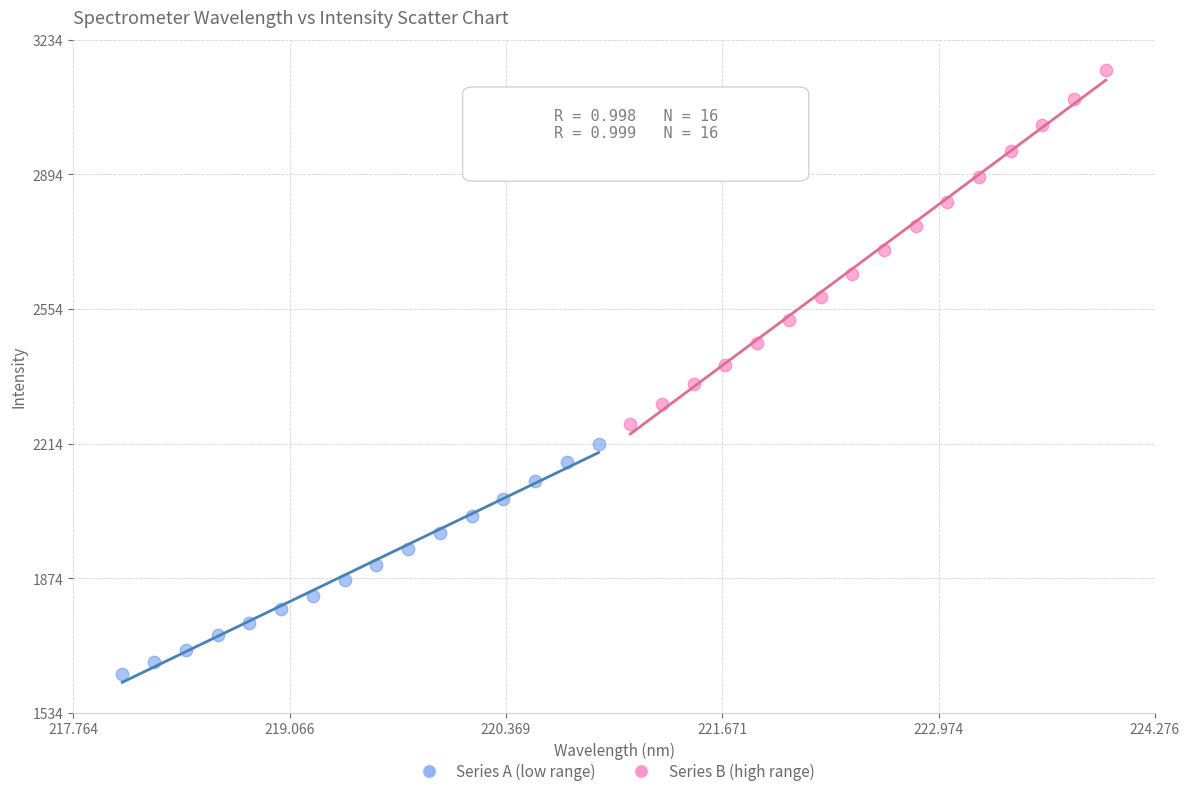

What are all the series names shown in the legend?

Series A (low range), Series B (high range)